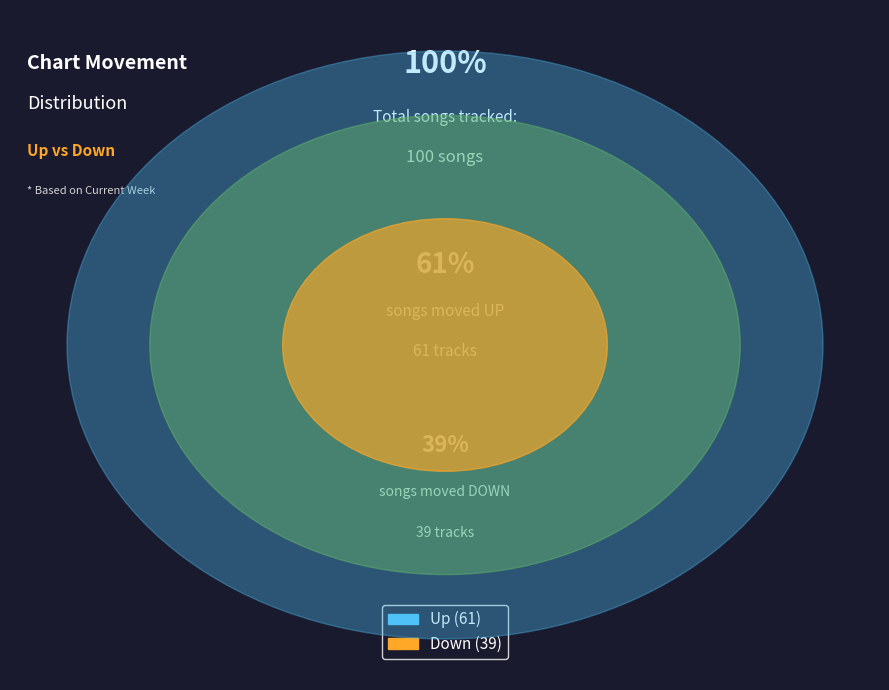

Which category has the smallest portion of the pie?

down